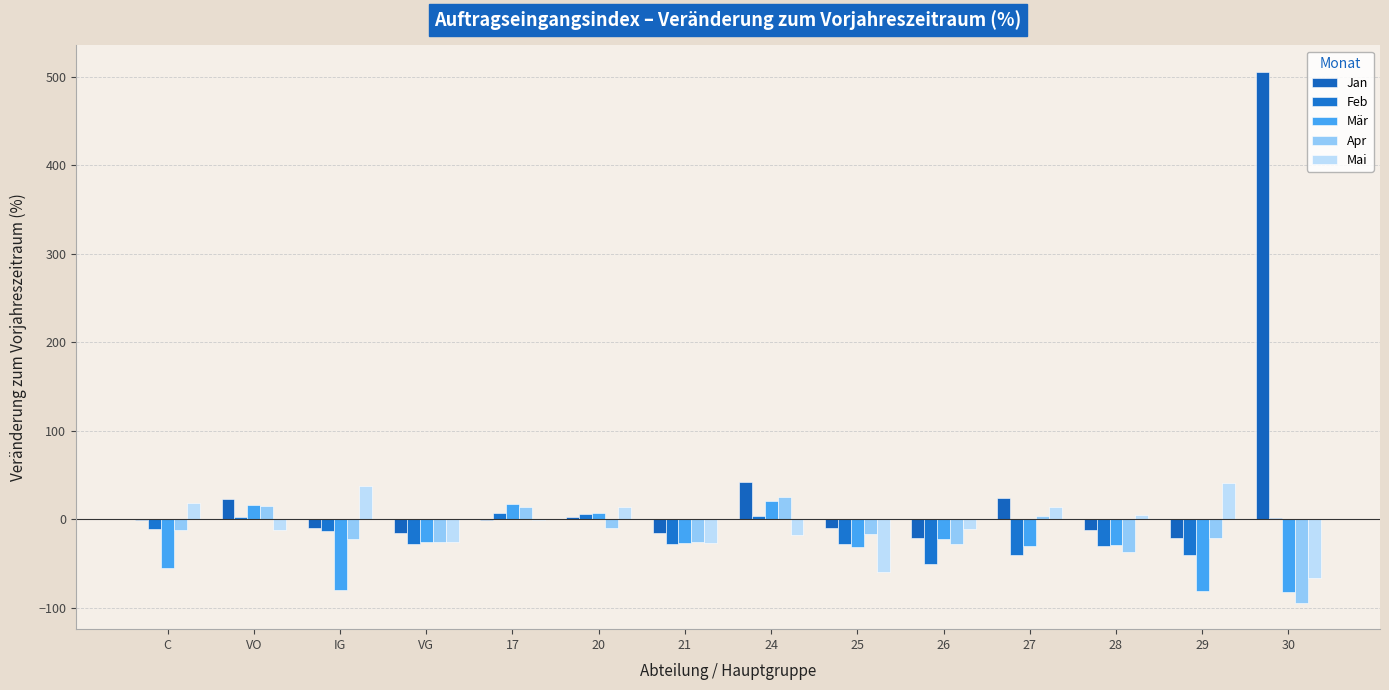

How many data points does each series have?

14